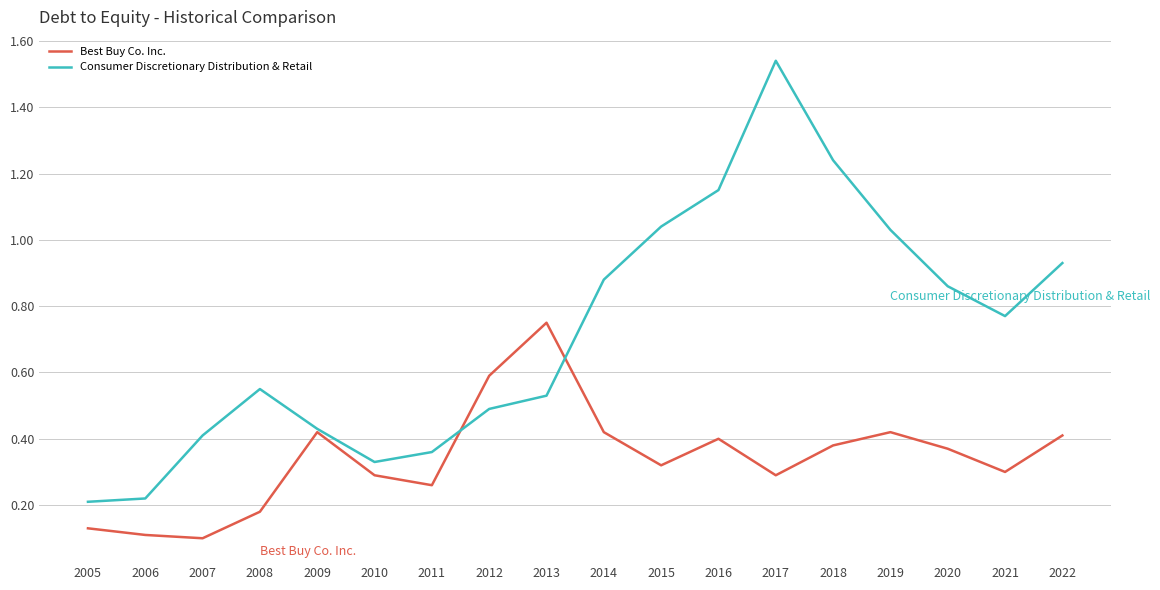

Rank the series by their average value, from lowest to highest.

Best Buy Co. Inc., Consumer Discretionary Distribution & Retail